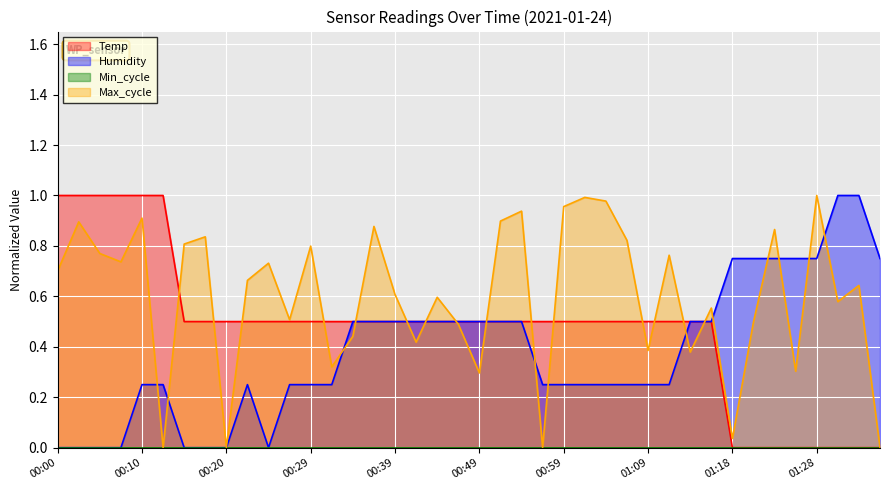

Reading left to right, what are all the values shown in this chart?

Temp: 00:00=1.0	00:02=1.0	00:05=1.0	00:07=1.0	00:10=1.0	00:12=1.0	00:15=0.5	00:17=0.5	00:20=0.5	00:22=0.5	00:25=0.5	00:27=0.5	00:29=0.5	00:32=0.5	00:34=0.5	00:37=0.5	00:39=0.5	00:42=0.5	00:44=0.5	00:47=0.5	00:49=0.5	00:51=0.5	00:54=0.5	00:56=0.5	00:59=0.5	01:01=0.5	01:04=0.5	01:06=0.5	01:09=0.5	01:11=0.5	01:13=0.5	01:16=0.5	01:18=0.0	01:21=0.0	01:23=0.0	01:26=0.0	01:28=0.0	01:31=0.0	01:33=0.0	01:36=0.0
Humidity: 00:00=0.0	00:02=0.0	00:05=0.0	00:07=0.0	00:10=0.3	00:12=0.3	00:15=0.0	00:17=0.0	00:20=0.0	00:22=0.3	00:25=0.0	00:27=0.3	00:29=0.3	00:32=0.3	00:34=0.5	00:37=0.5	00:39=0.5	00:42=0.5	00:44=0.5	00:47=0.5	00:49=0.5	00:51=0.5	00:54=0.5	00:56=0.3	00:59=0.3	01:01=0.3	01:04=0.3	01:06=0.3	01:09=0.3	01:11=0.3	01:13=0.5	01:16=0.5	01:18=0.8	01:21=0.8	01:23=0.8	01:26=0.8	01:28=0.8	01:31=1.0	01:33=1.0	01:36=0.8
Max_cycle: 00:00=0.7	00:02=0.9	00:05=0.8	00:07=0.7	00:10=0.9	00:12=0.0	00:15=0.8	00:17=0.8	00:20=0.0	00:22=0.7	00:25=0.7	00:27=0.5	00:29=0.8	00:32=0.3	00:34=0.4	00:37=0.9	00:39=0.6	00:42=0.4	00:44=0.6	00:47=0.5	00:49=0.3	00:51=0.9	00:54=0.9	00:56=0.0	00:59=1.0	01:01=1.0	01:04=1.0	01:06=0.8	01:09=0.4	01:11=0.8	01:13=0.4	01:16=0.6	01:18=0.0	01:21=0.5	01:23=0.9	01:26=0.3	01:28=1.0	01:31=0.6	01:33=0.6	01:36=0.0